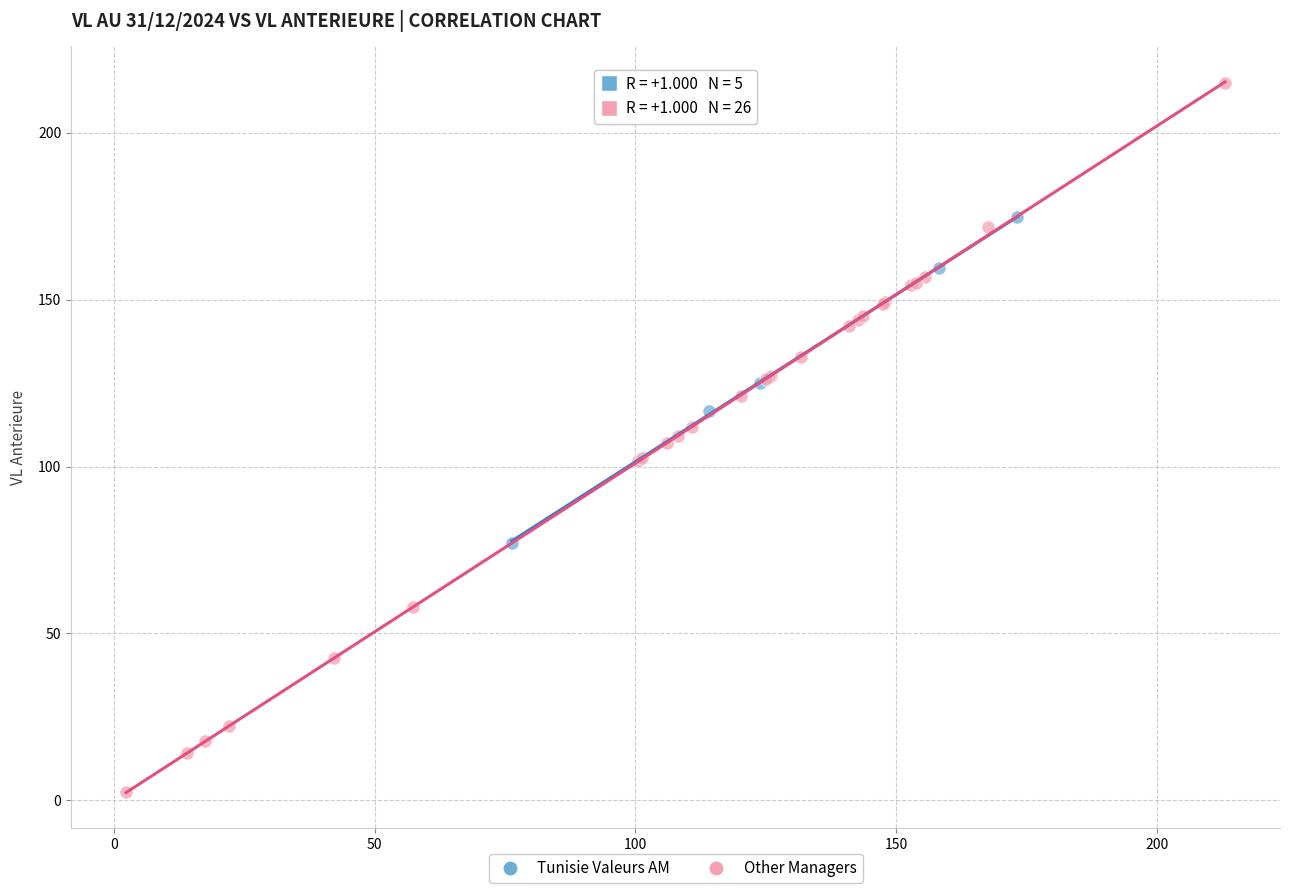

What are all the series names shown in the legend?

Tunisie Valeurs AM, Other Managers